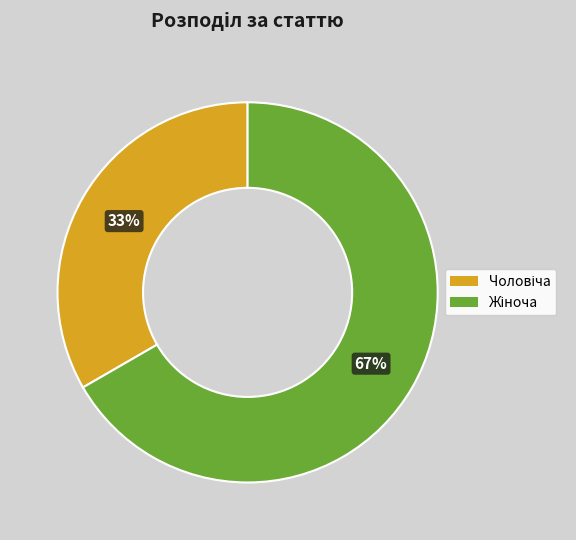

To the nearest percent, what is the average slice percentage?

50%